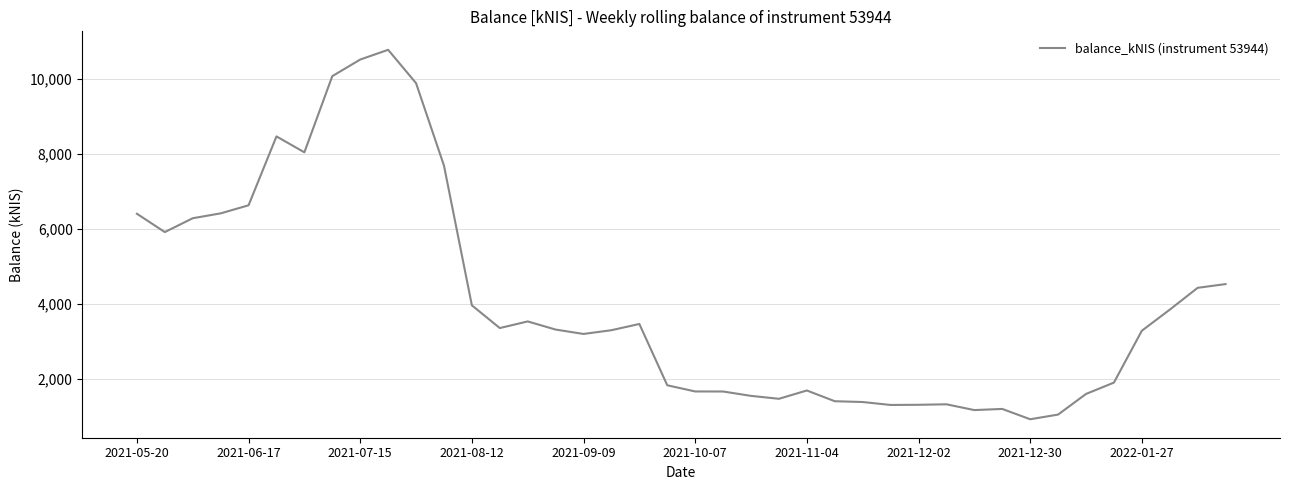

What is the maximum value shown in the chart?

10779.9